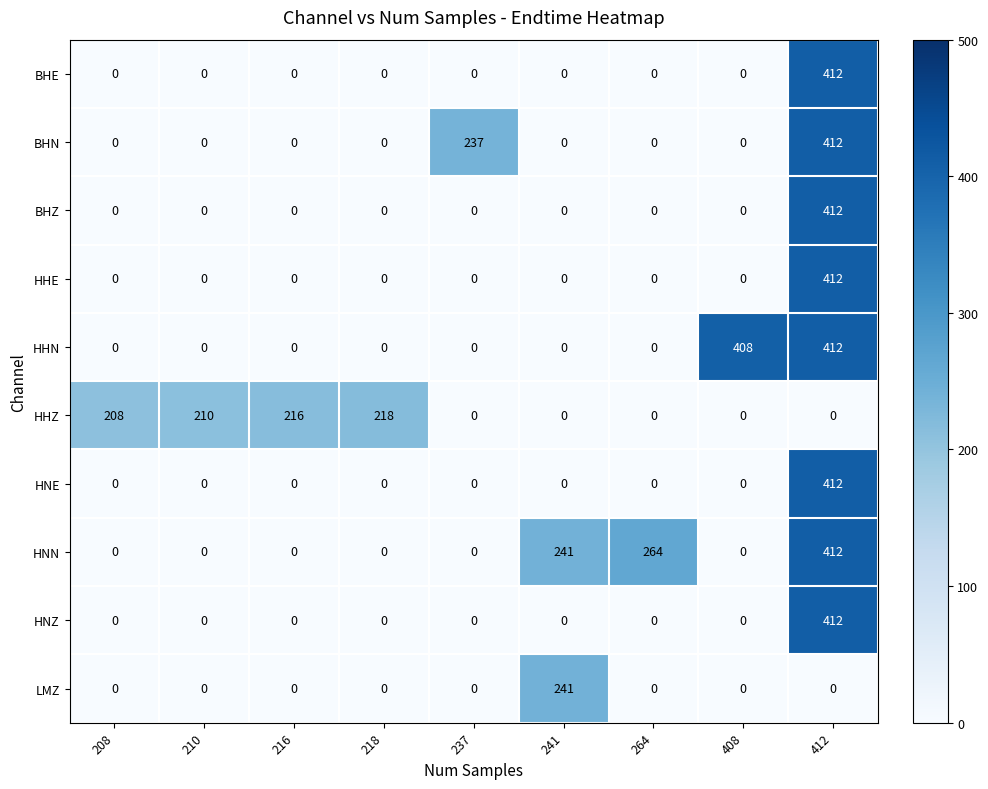

Which series changed the most between 208 and 218?

HHZ